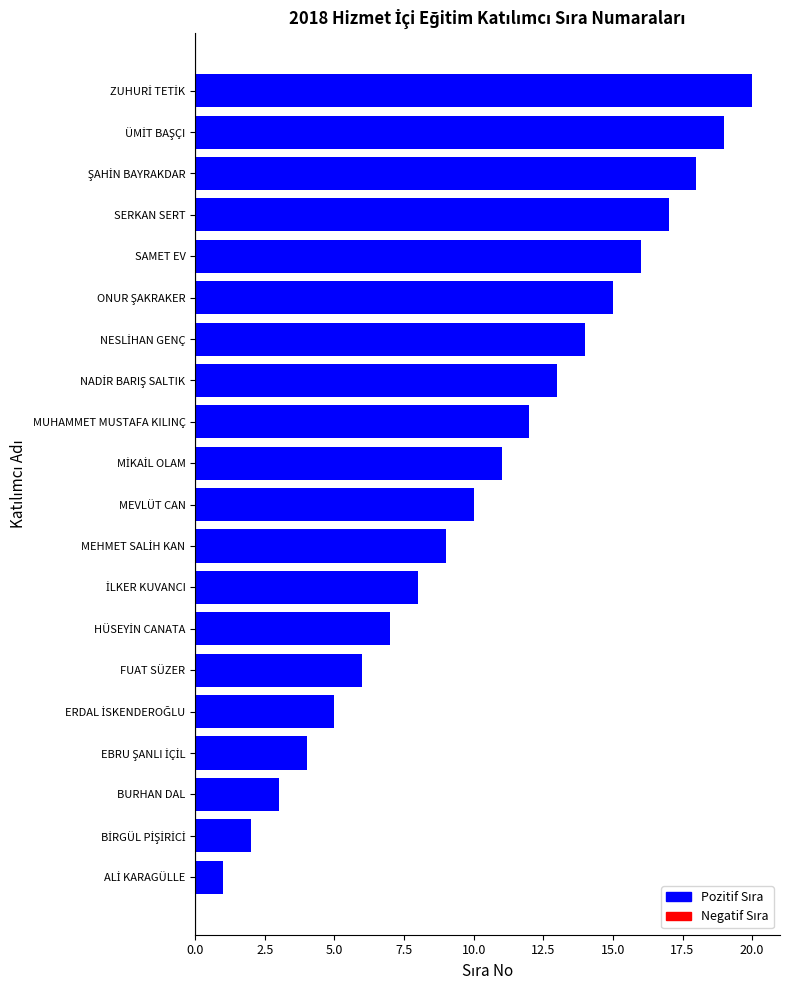

The value at BURHAN DAL is 1. True or false?

False